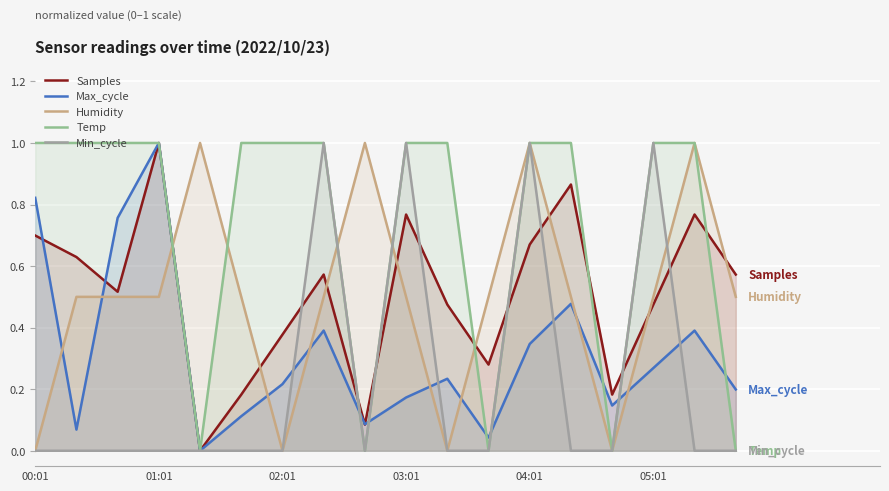

Is it true that Temp equals -0.6 at 17?

False